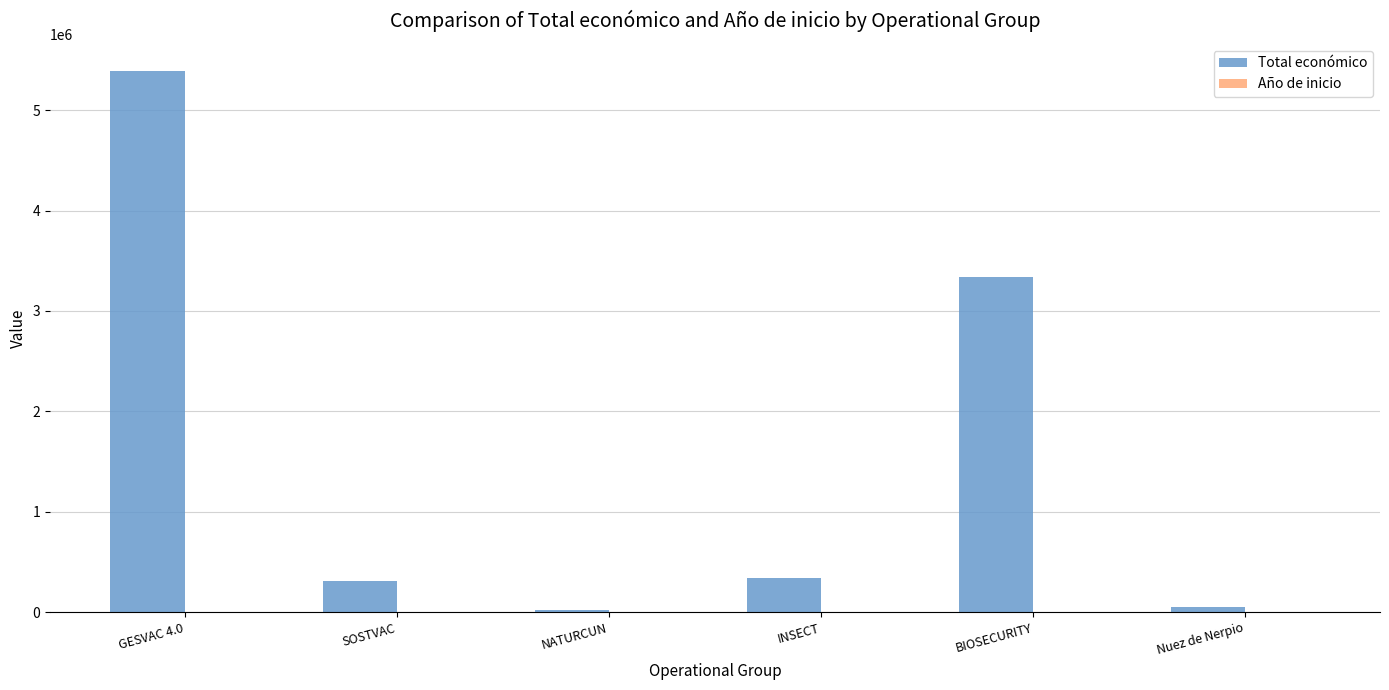

At which category is the sum across all series the highest?

GESVAC 4.0